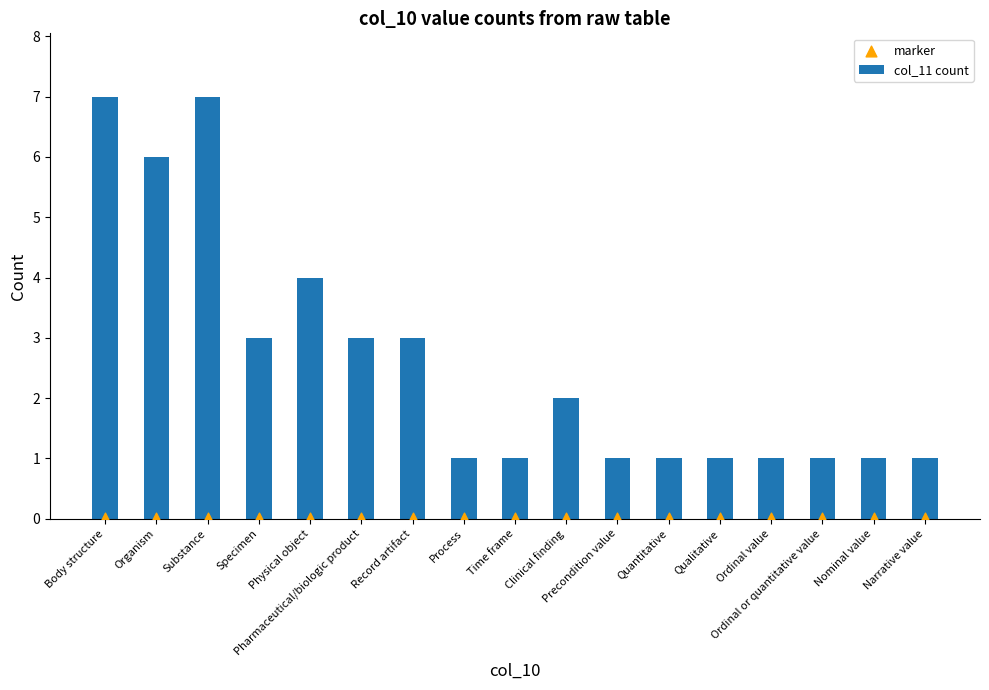

Which series reaches the minimum Y coordinate?

marker